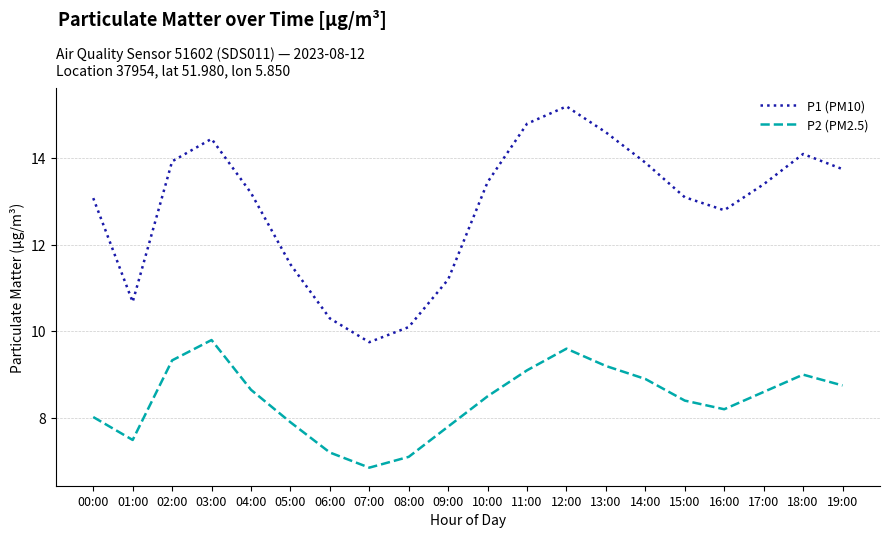

Is this an area chart (filled region under the line)?

No